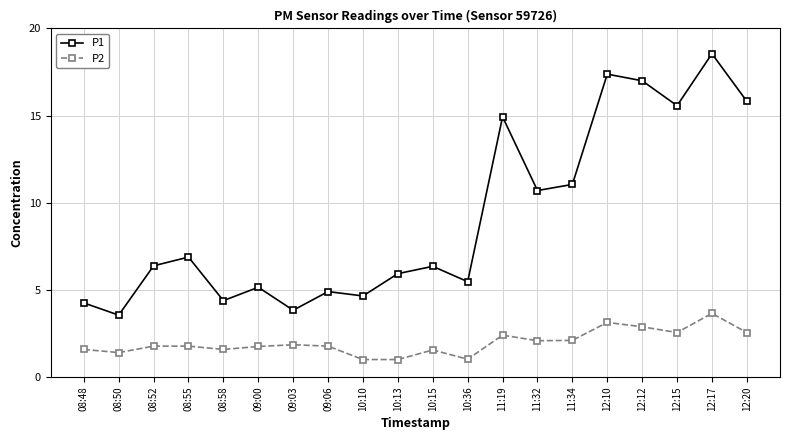

How many data points does each series have?

20